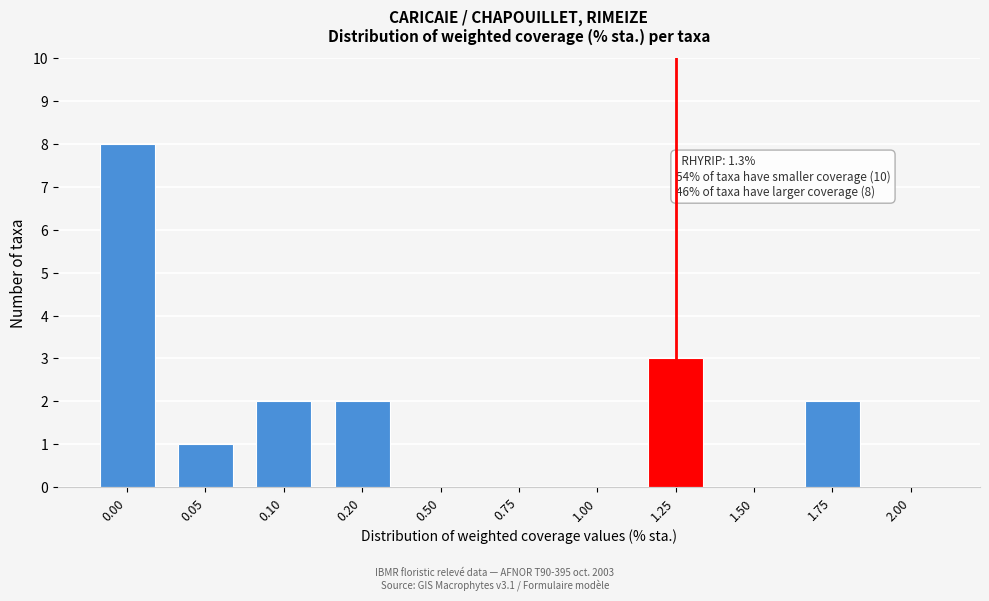

Reading left to right, list all the values displayed in this chart.

0.00=8	0.05=1	0.10=2	0.20=2	0.50=0	0.75=0	1.00=0	1.25=3	1.50=0	1.75=2	2.00=0